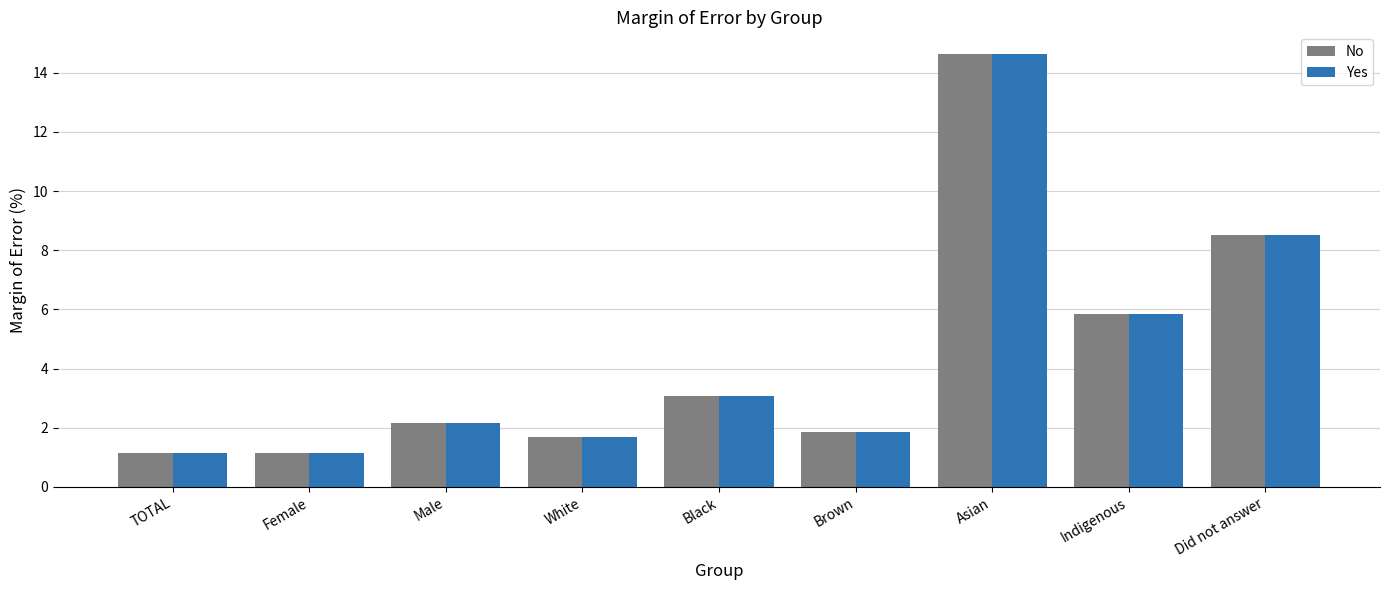

Is it true that Yes equals 0.4 at White?

False